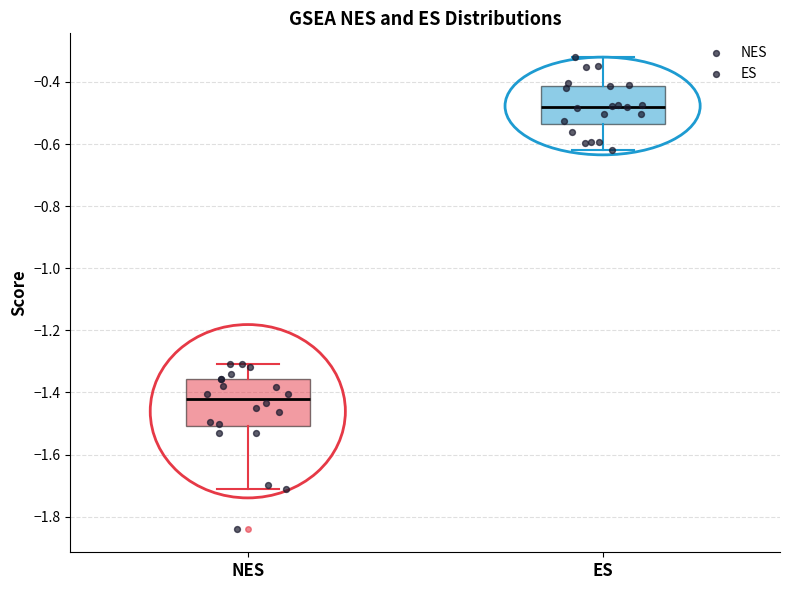

Reading left to right, transcribe this box plot: for each box, give where its median line is, the range the box spans, and where its two whiskers end, as read against the y-axis. The values are not printed on the chart, so give them approximately, as read against the axis.

NES: median -1.42, box -1.50 to -1.36, whiskers -1.72 to -1.30
ES: median -0.48, box -0.54 to -0.42, whiskers -0.62 to -0.32